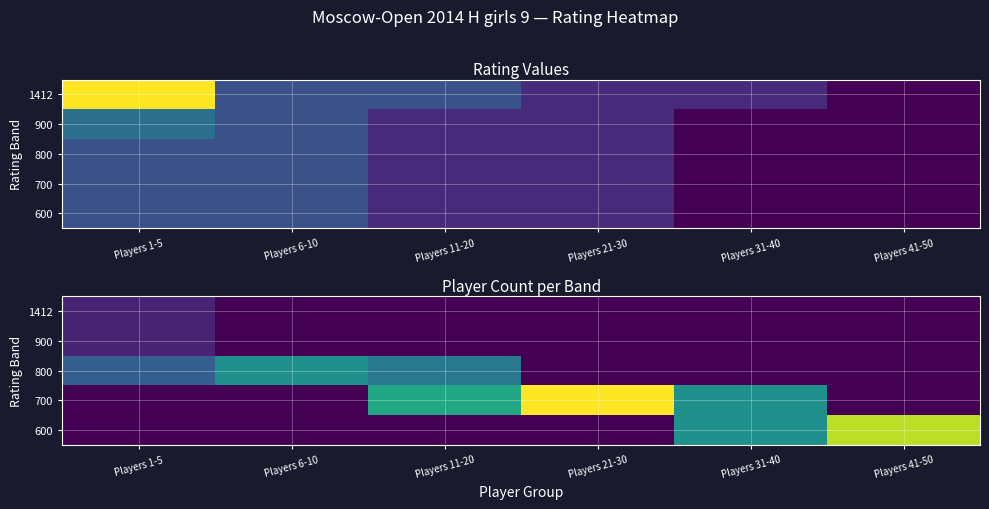

Which has a higher value, Players 11-20 or Players 41-50?

Players 11-20